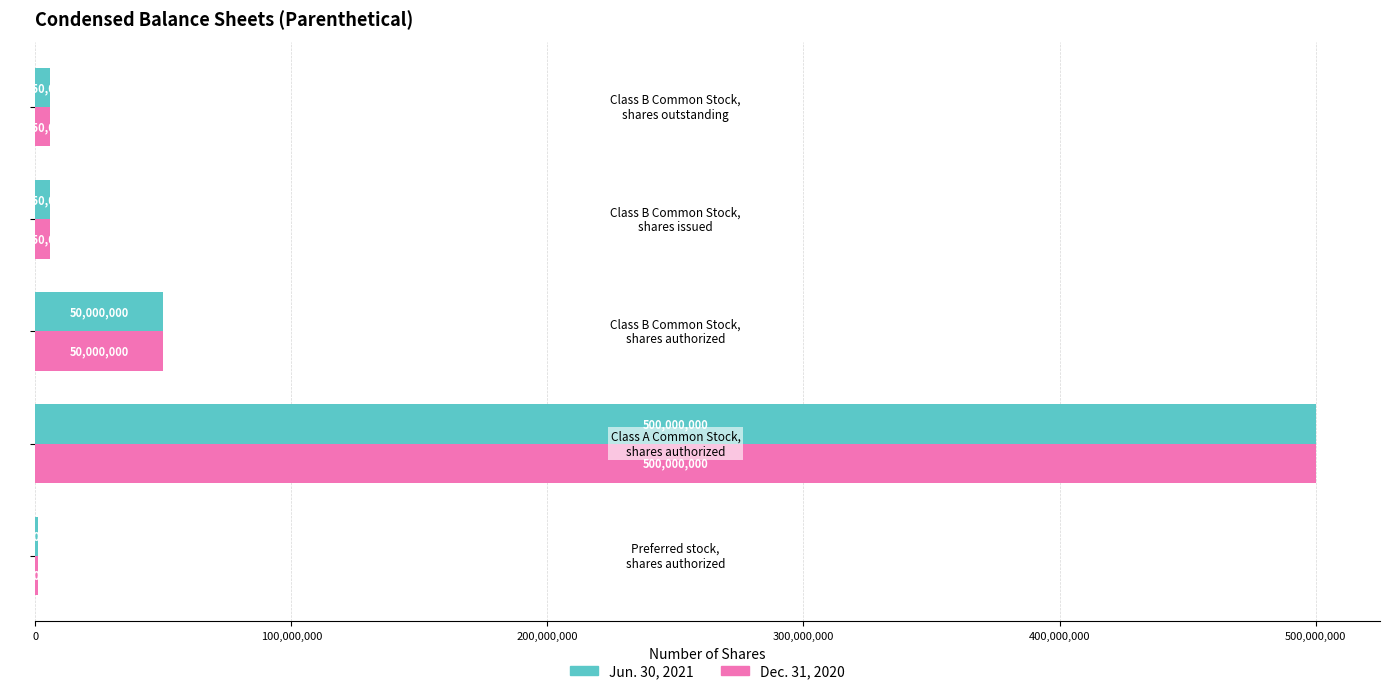

What is the sum of all Jun. 30, 2021 values?

562500000